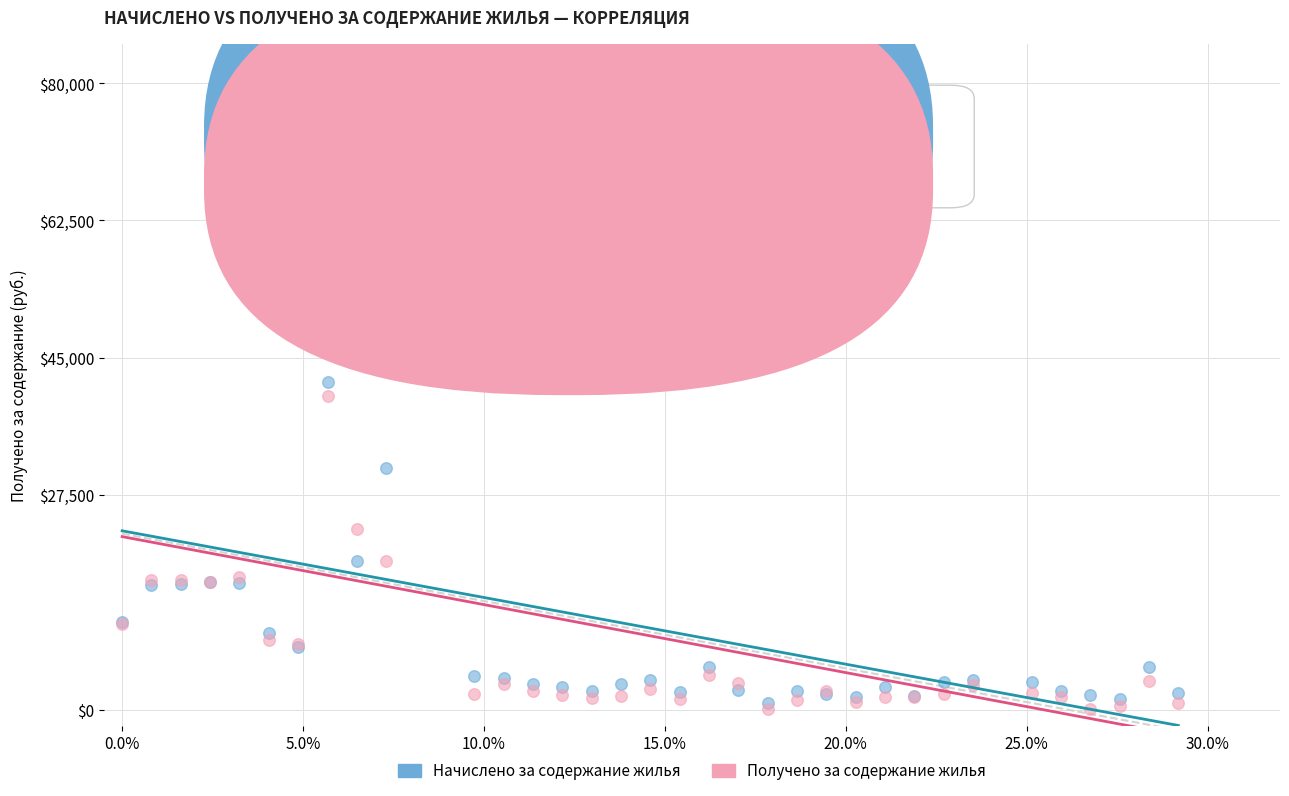

What are all the series names shown in the legend?

Начислено за содержание жилья, Получено за содержание жилья